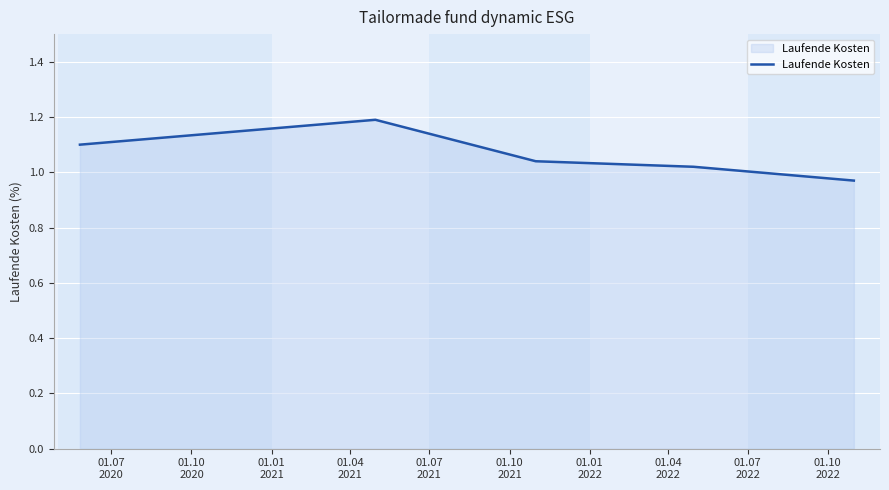

What is the average value?

1.1